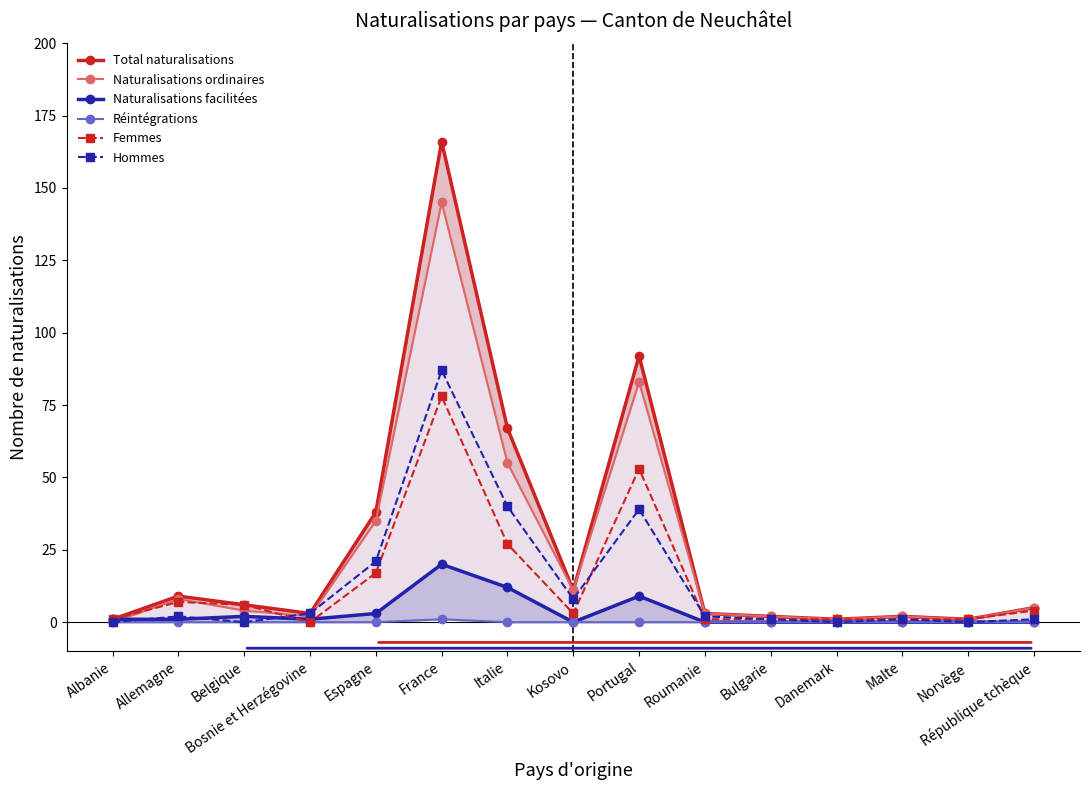

What is the label of the 14th point from the right?

Allemagne